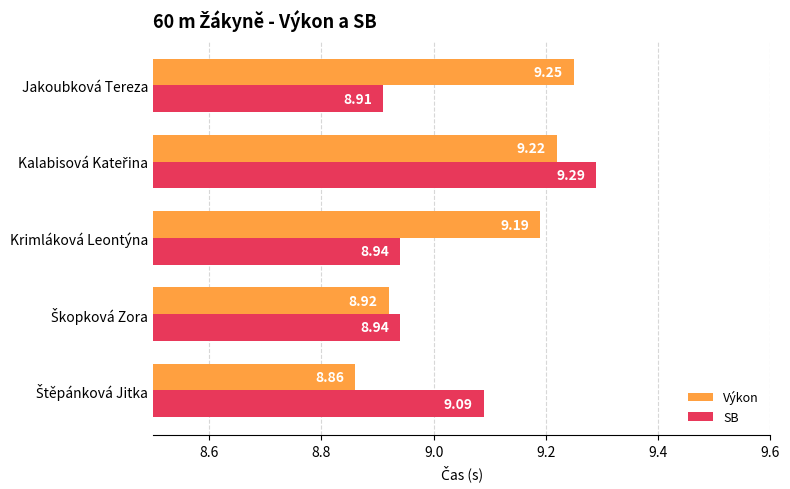

What is the average value of the Výkon series?

9.1